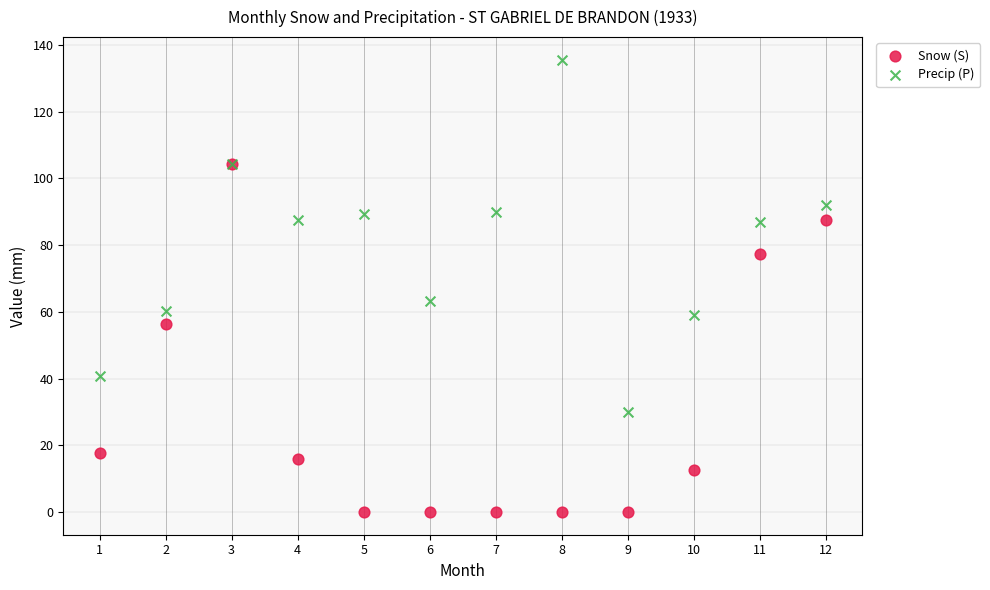

What are all the series names shown in the legend?

Snow (S), Precip (P)